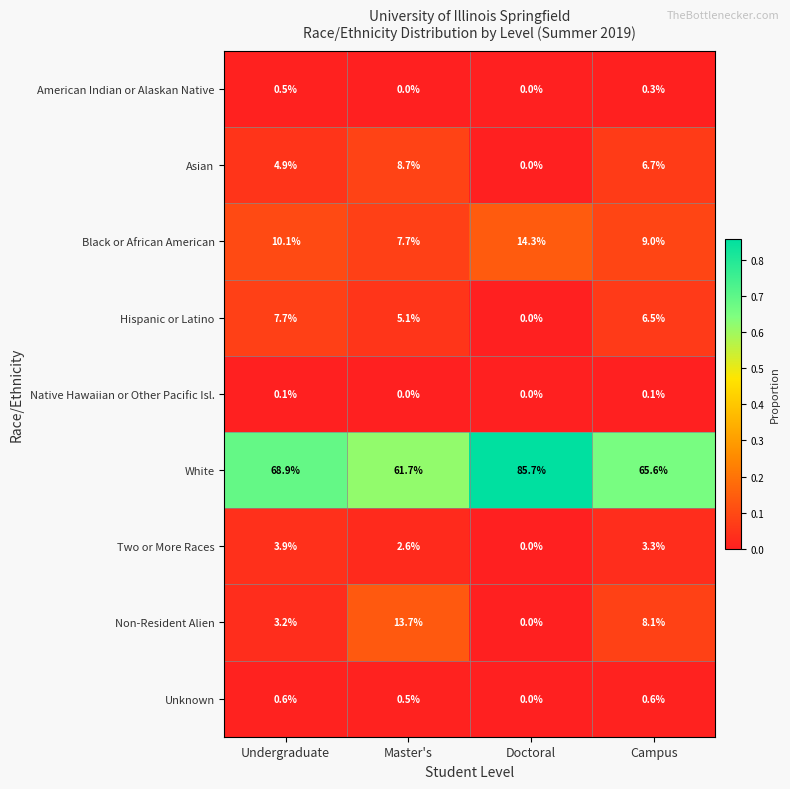

Which series has the largest range (max minus min)?

White